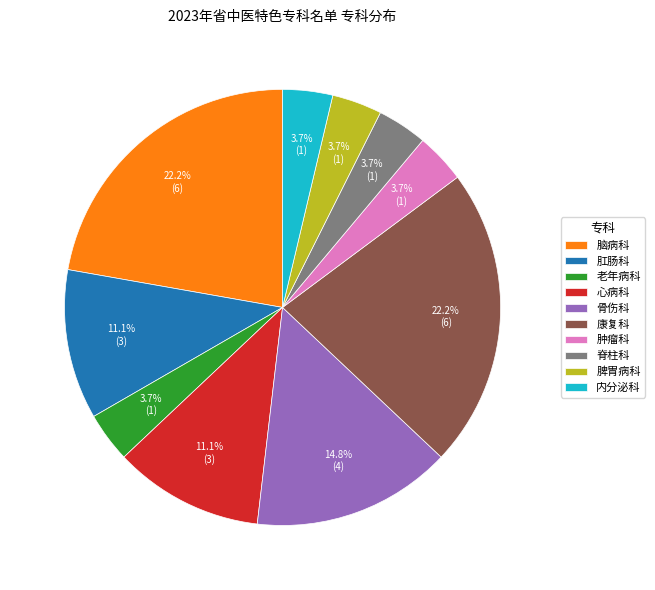

What portion of the pie excludes 肛肠科?

88.9%